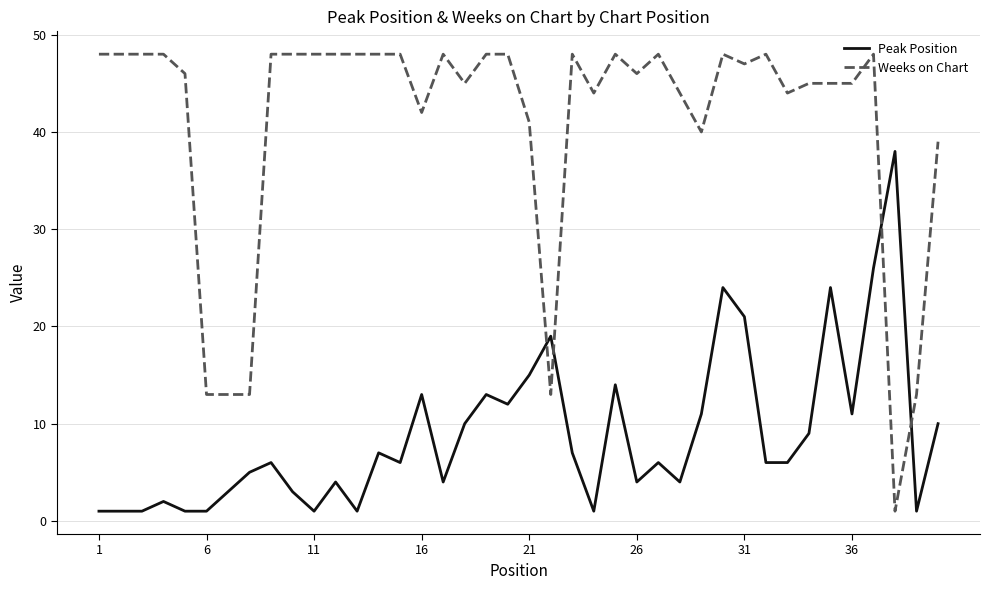

Which series has the largest total across all categories?

Weeks on Chart